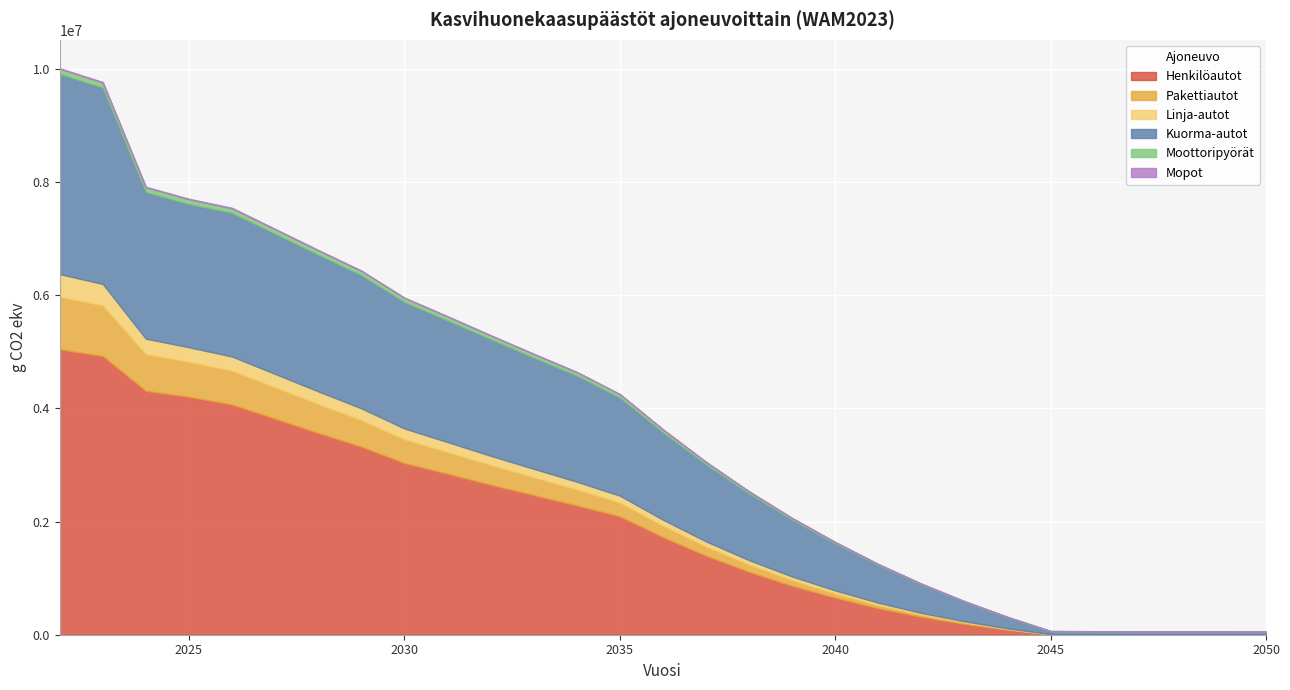

What value does the Linja-autot series have at 2043?

20828.7